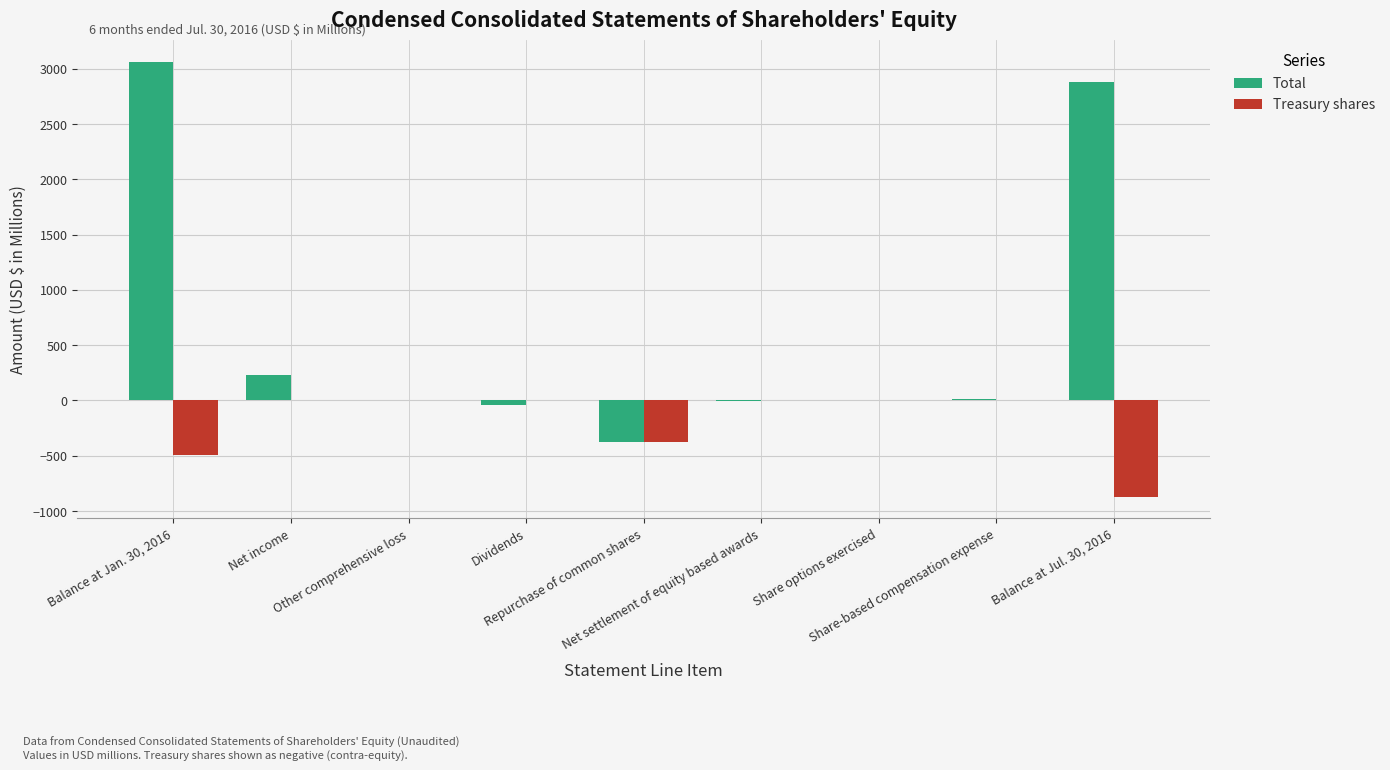

Which series has the largest total across all categories?

Total